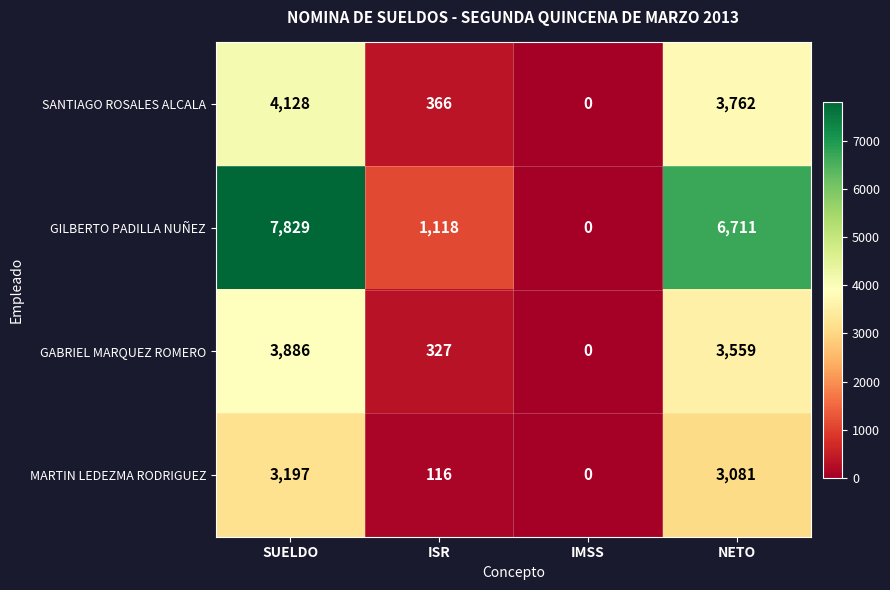

Which label corresponds to the smallest value in the chart?

IMSS